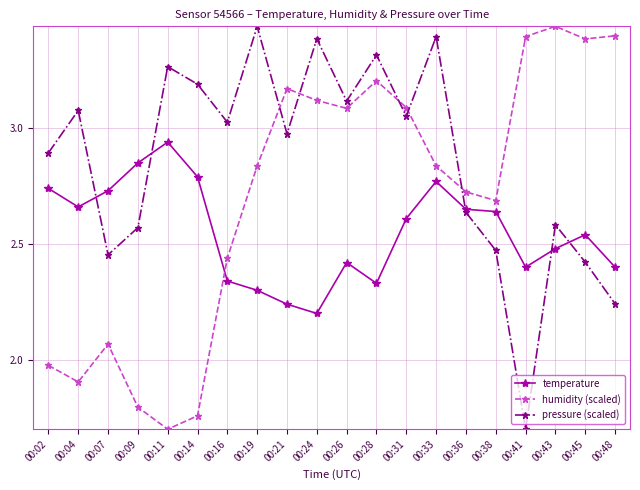

True or false: humidity (scaled) has more than 2 interior local peaks.

True